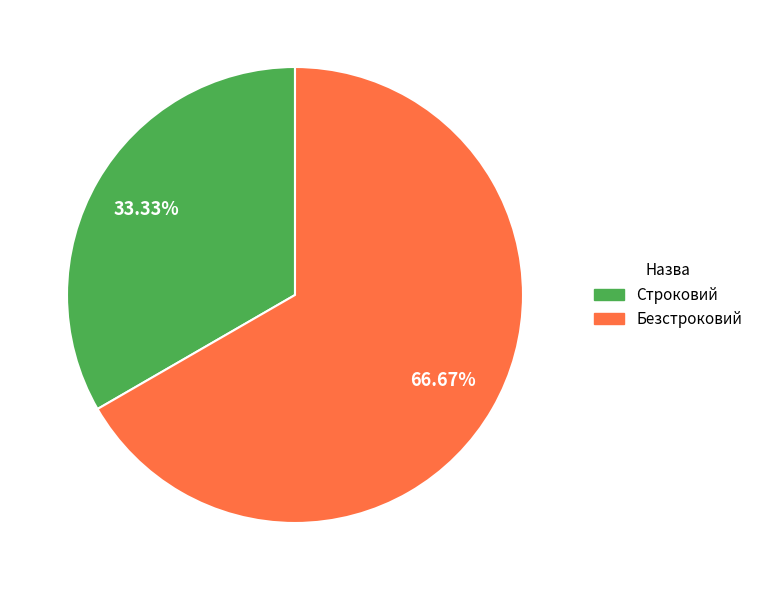

What percentage is the Безстроковий slice, to the nearest percent?

67%